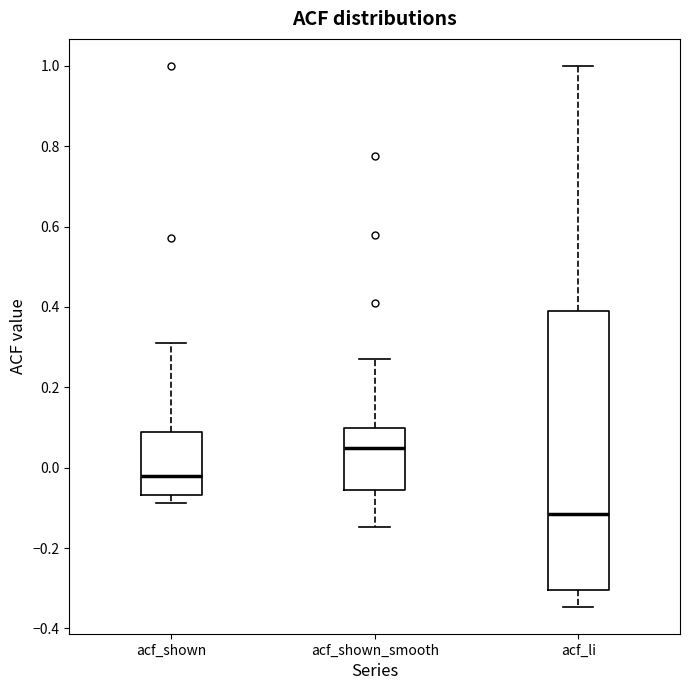

Which box's median line is the highest?

acf_shown_smooth